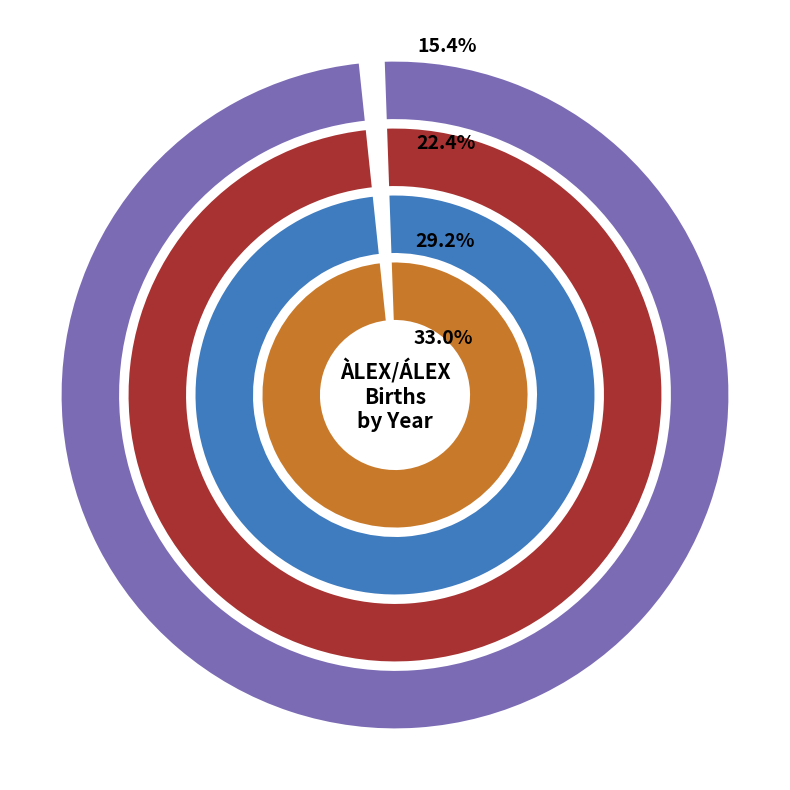

True or false: 2013 accounts for 10% of the total.

True